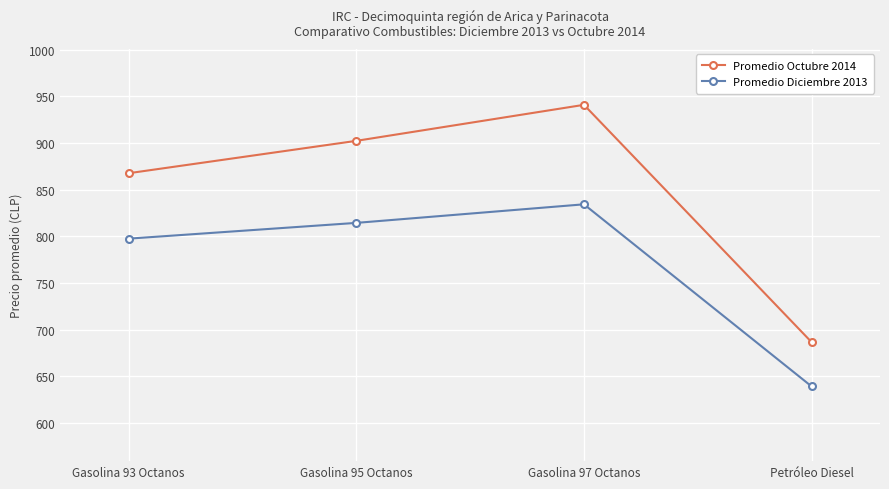

List the labels in order of Promedio Diciembre 2013 value, smallest first.

Petróleo Diesel, Gasolina 93 Octanos, Gasolina 95 Octanos, Gasolina 97 Octanos